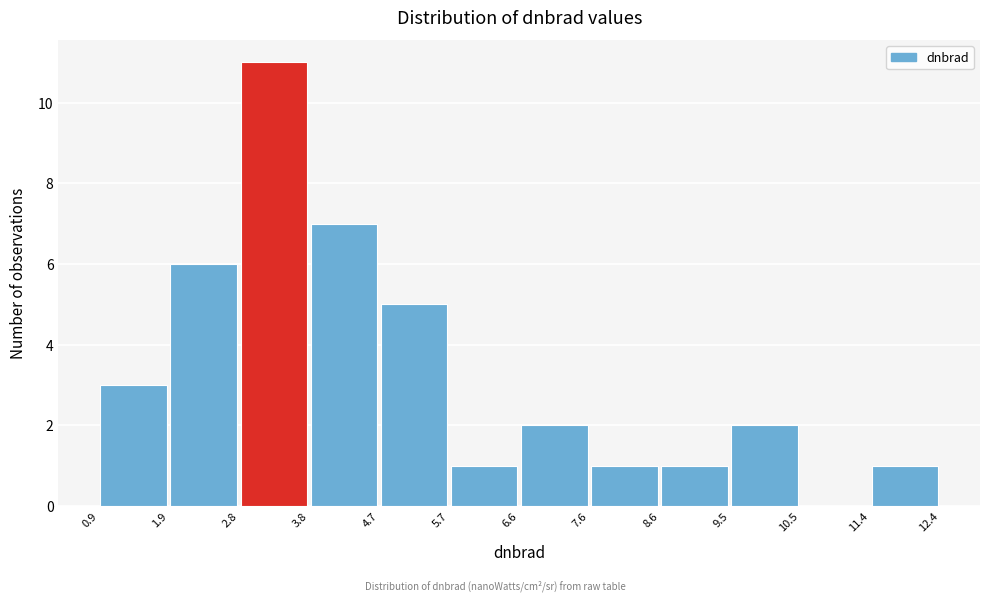

Reading left to right, transcribe this chart: for each bar, give the range it covers on the x-axis and its height. The values are not printed on the chart, so give them approximately, as read against the axis.

0.9 to 1.9: 3
1.9 to 2.8: 6
2.8 to 3.8: 11
3.8 to 4.7: 7
4.7 to 5.7: 5
5.7 to 6.6: 1
6.6 to 7.6: 2
7.6 to 8.6: 1
8.6 to 9.5: 1
9.5 to 10.5: 2
10.5 to 11.4: 0
11.4 to 12.4: 1